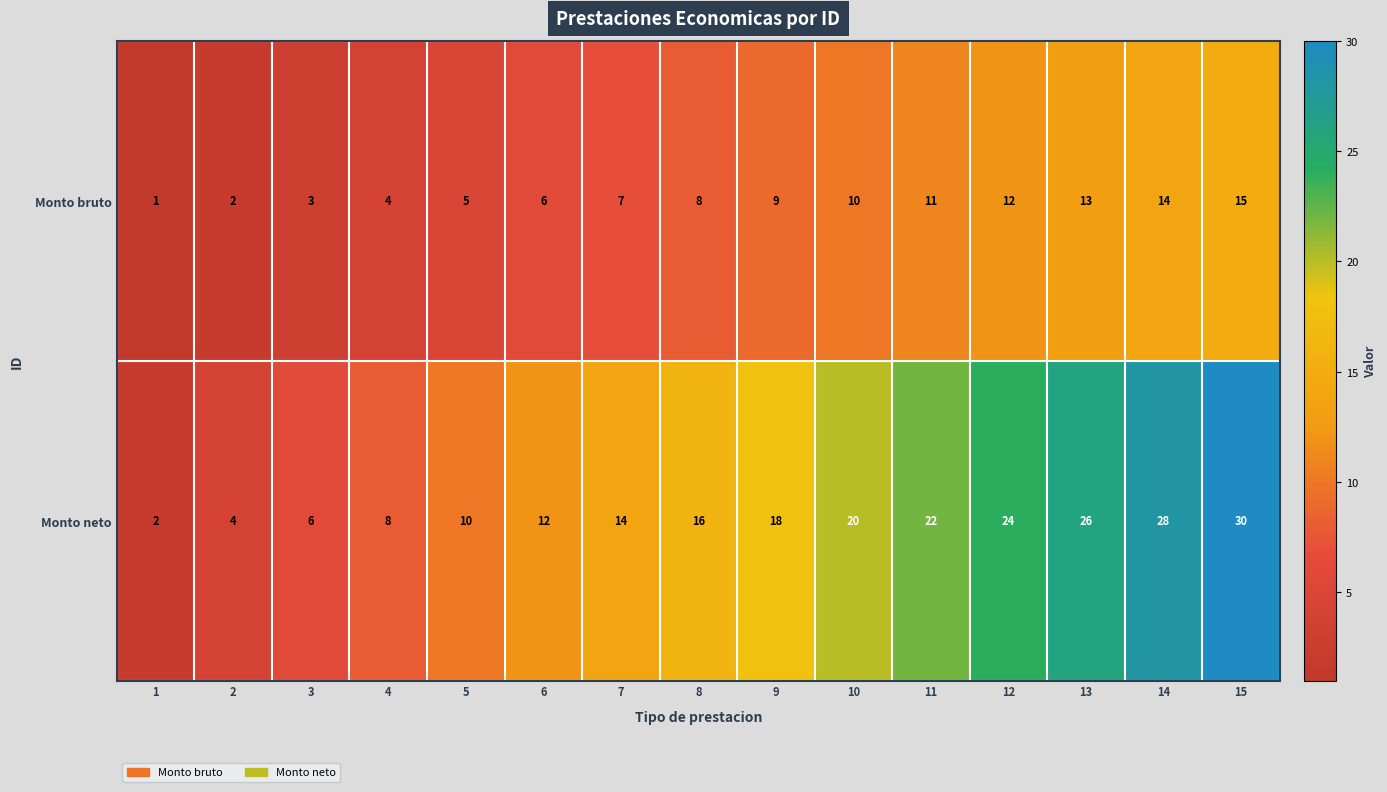

Rank the series by their average value, from lowest to highest.

Monto bruto, Monto neto